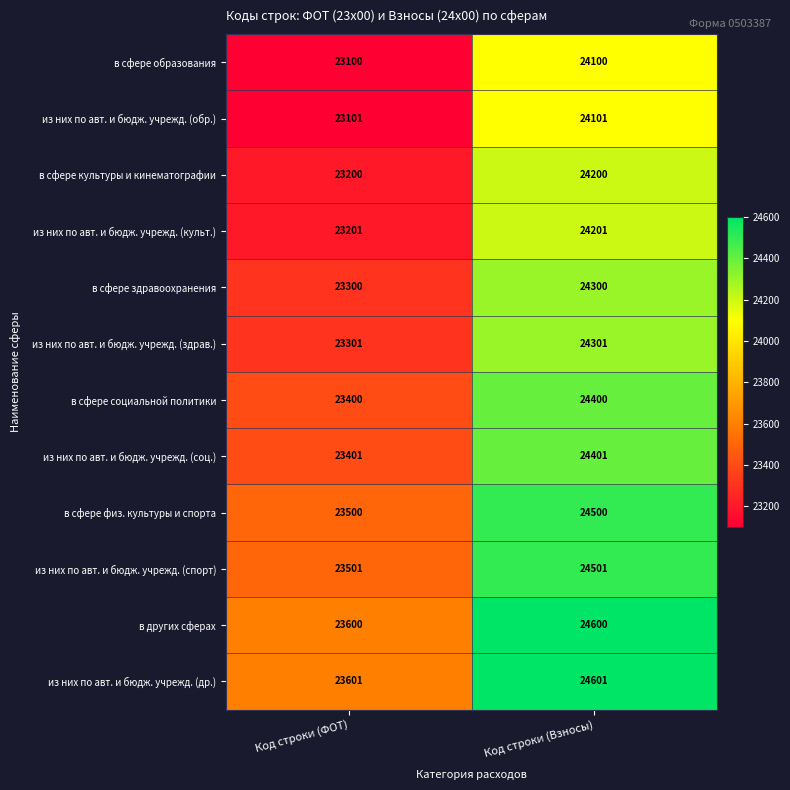

What is the difference between the из них по авт. и бюдж. учрежд. (здрав.) values at Код строки (ФОТ) and Код строки (Взносы)?

1000